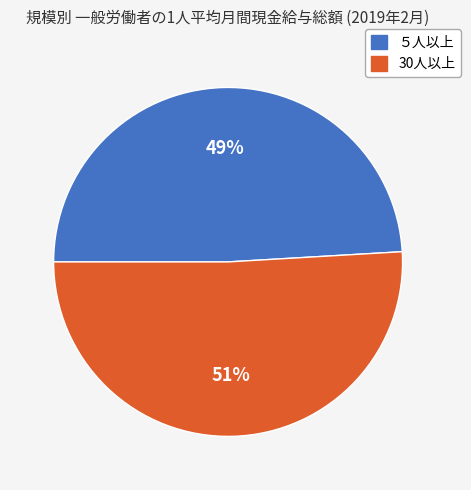

Which category accounts for the majority?

30人以上